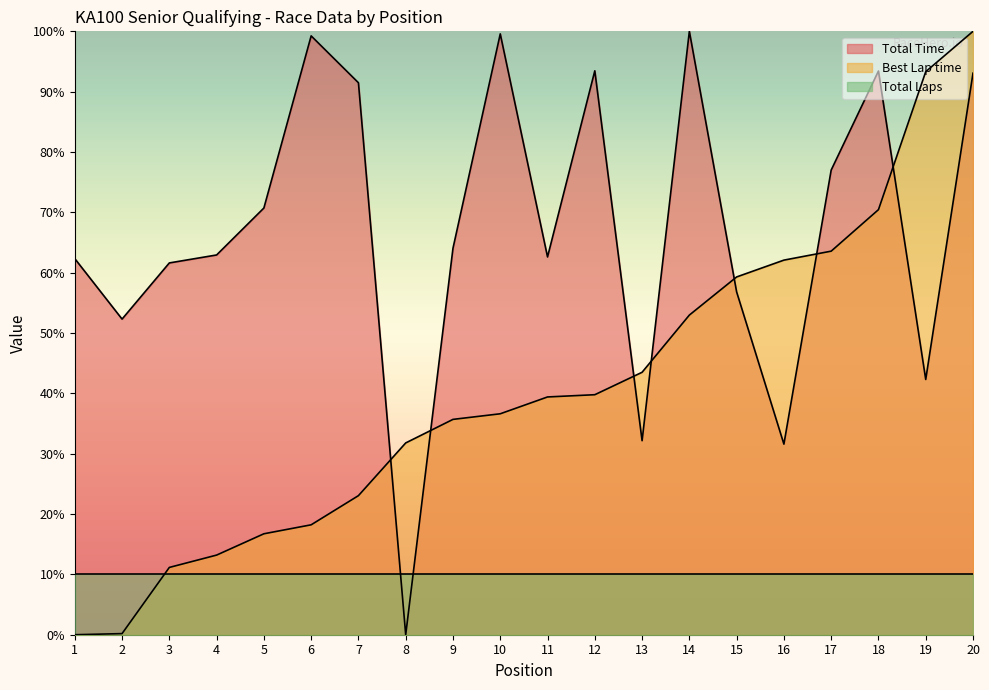

How many distinct data groups are displayed?

3